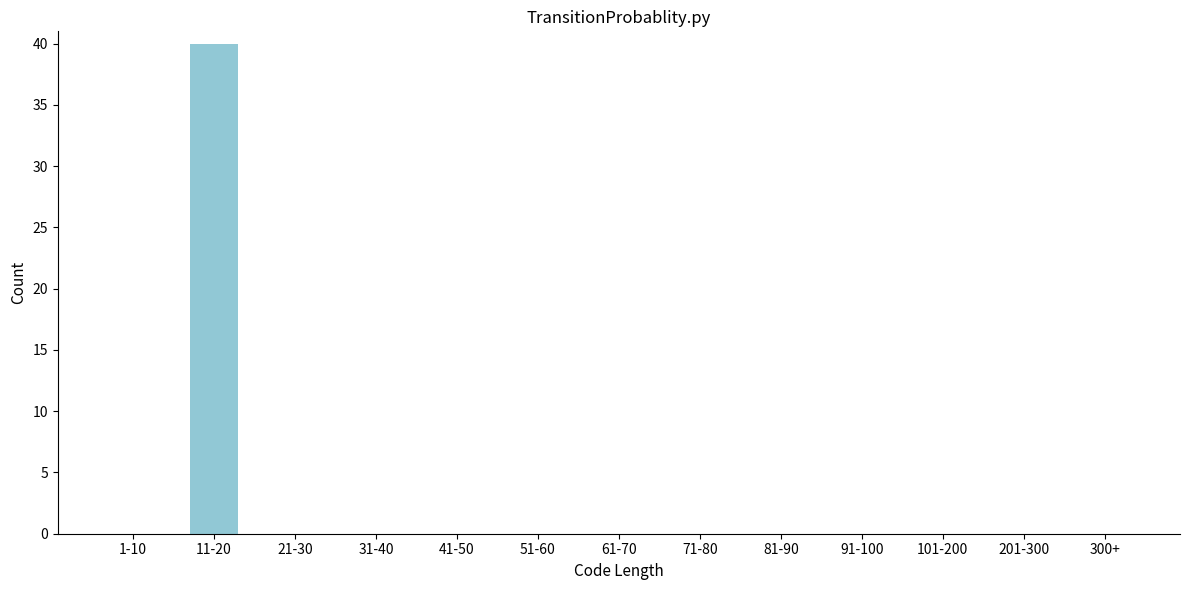

Reading left to right, extract all data points from this chart.

1-10=0	11-20=40	21-30=0	31-40=0	41-50=0	51-60=0	61-70=0	71-80=0	81-90=0	91-100=0	101-200=0	201-300=0	300+=0